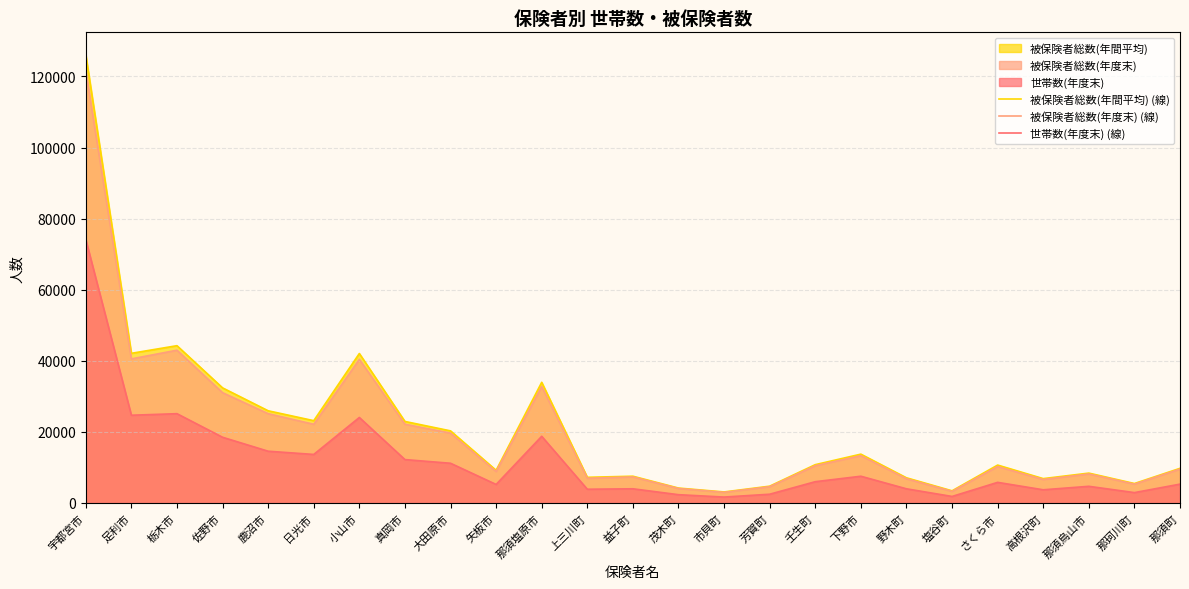

What is the average value of the 被保険者総数(年度末) (線) series?

20275